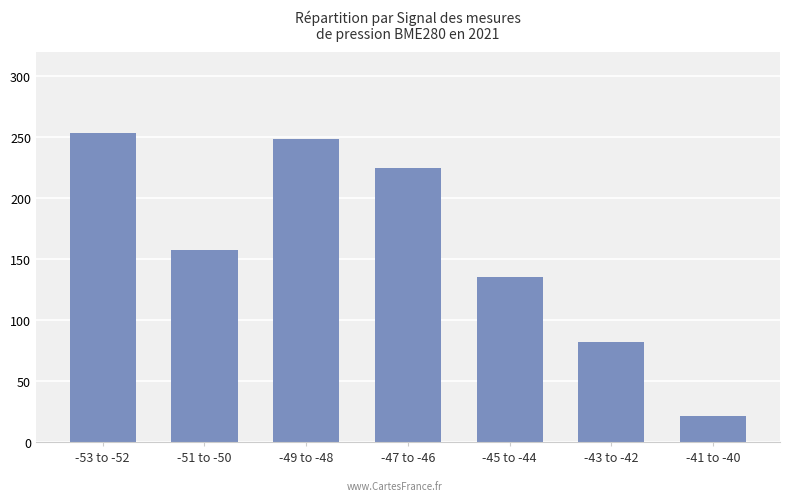

What is the greatest value displayed?

253